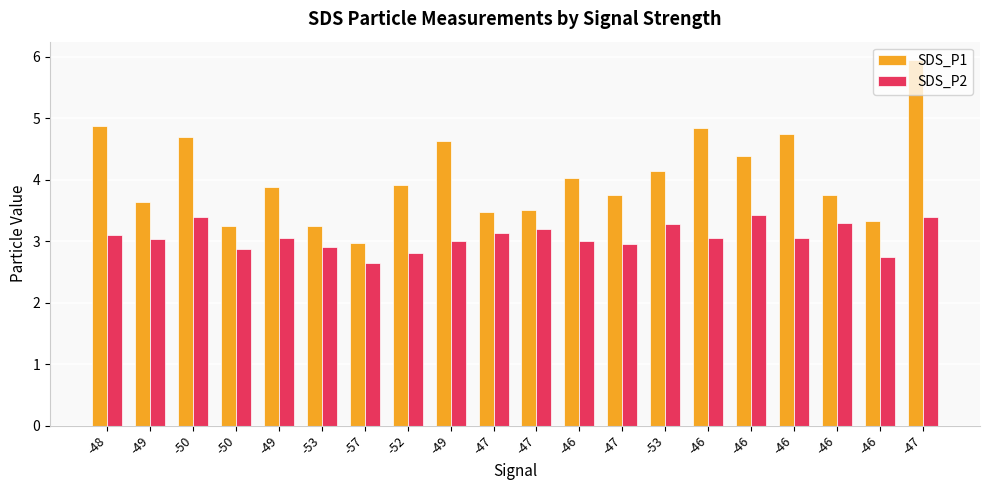

Count the number of data series in this chart.

2